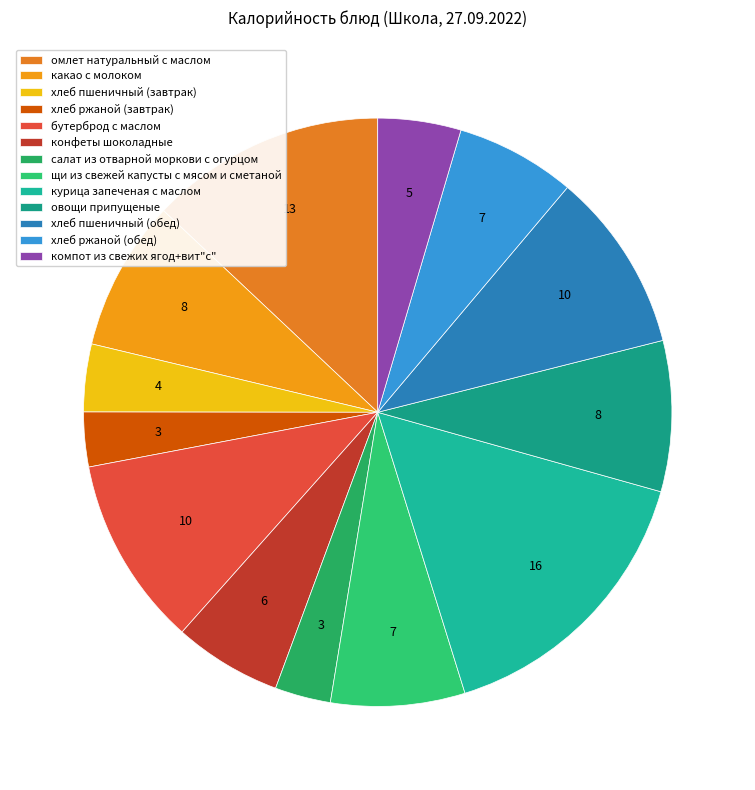

Count the number of slices in the pie.

13